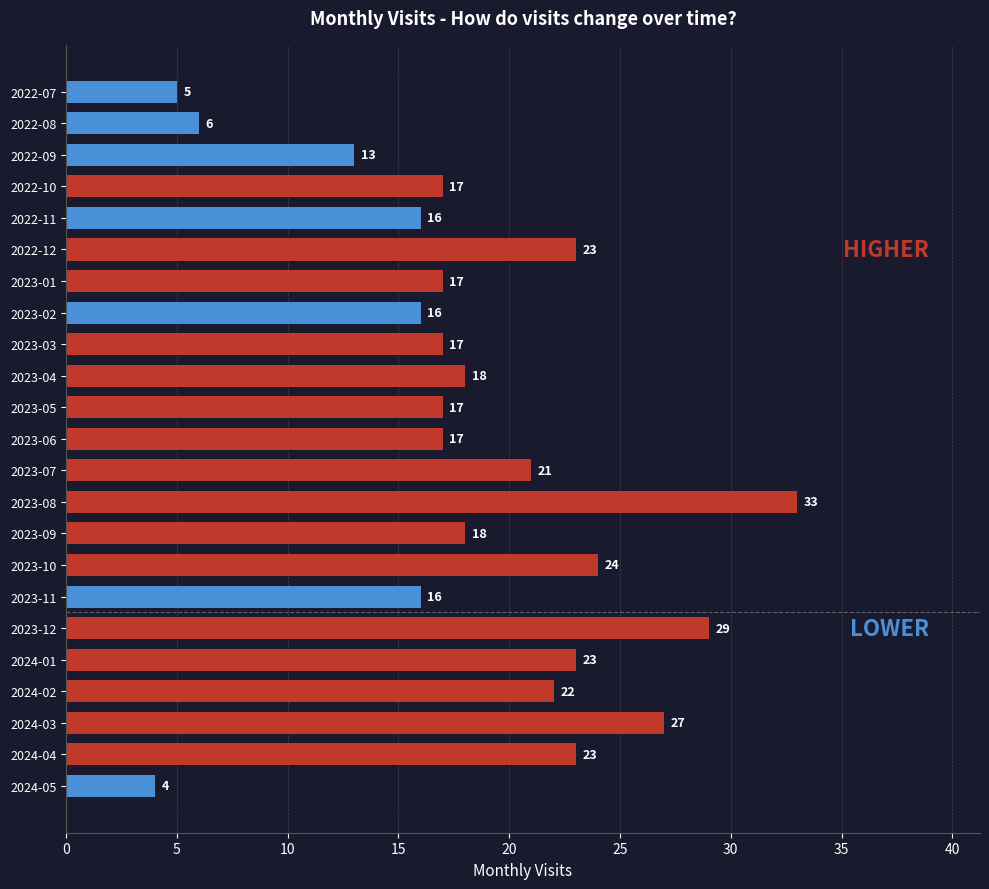

Are the bars grouped side by side (vs. stacked)?

No